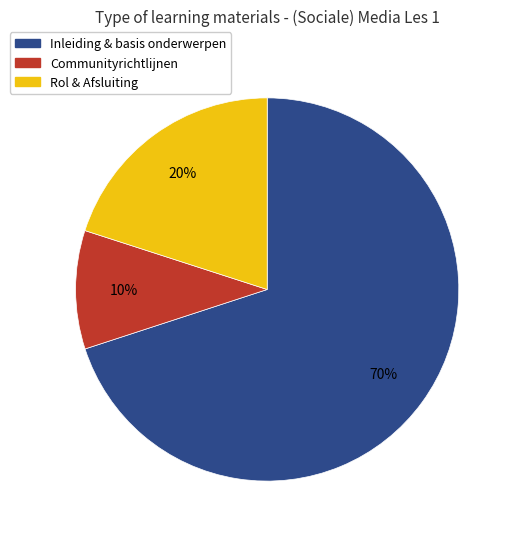

To the nearest percent, what is the difference between the largest and smallest slice percentages?

60%